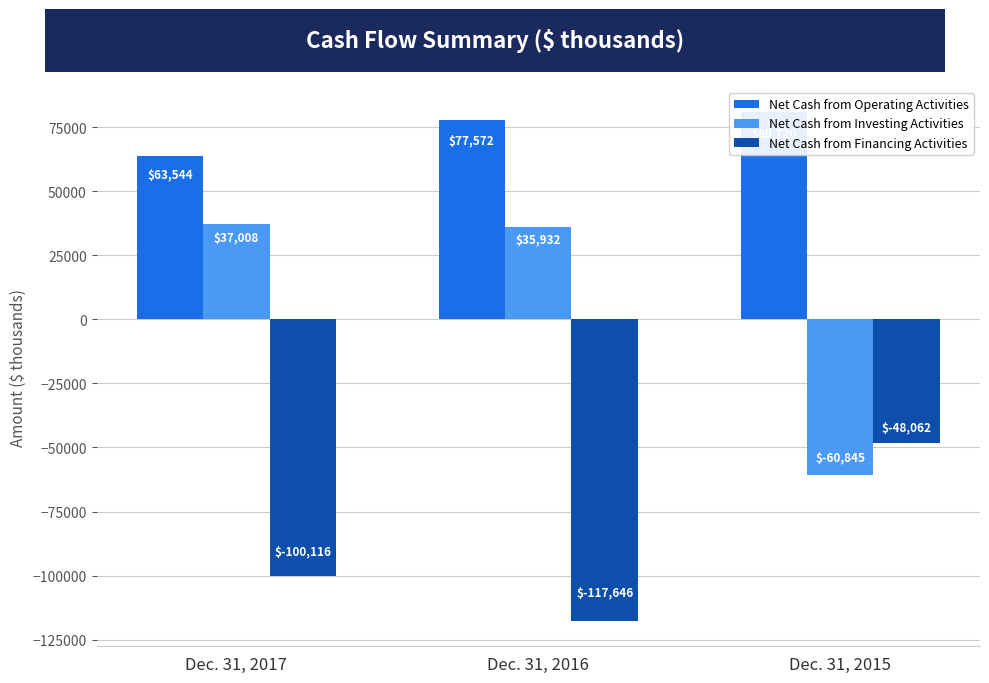

What is the spread (max minus min) of values at Dec. 31, 2016?

195218